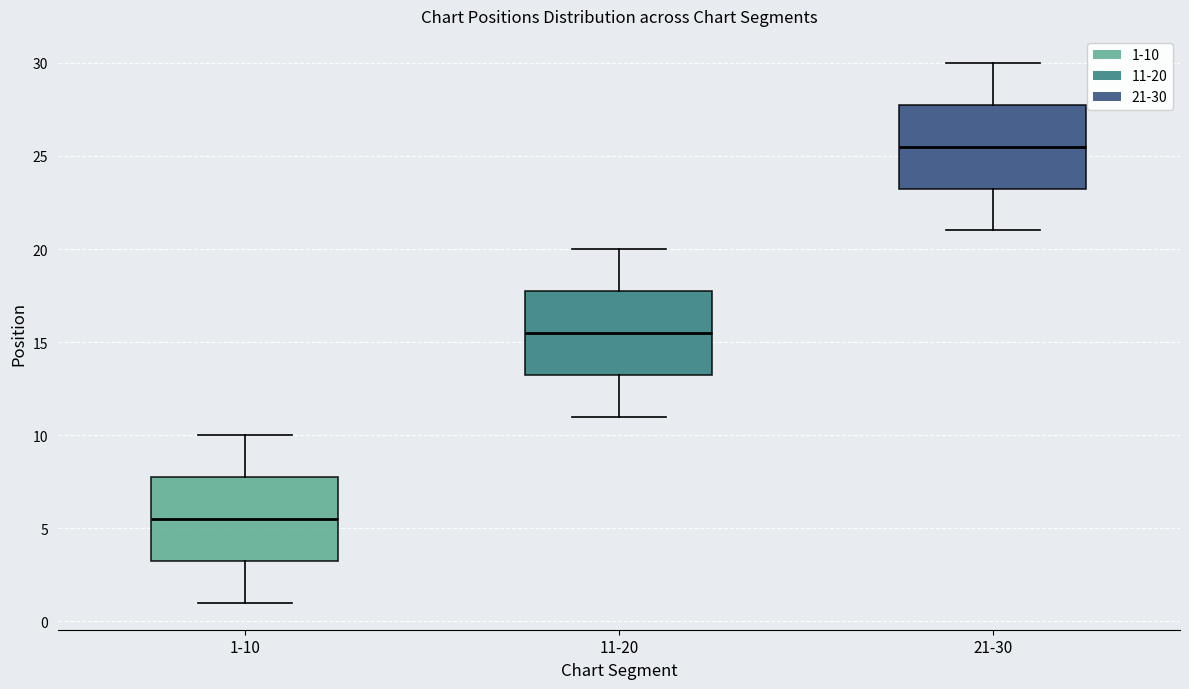

Reading left to right, read every box against the y-axis: the position of its median line, the range the box covers, and the ends of its whiskers. The values are not printed on the chart, so give them approximately, as read against the axis.

1-10: median 5.5, box 3.5 to 8.0, whiskers 1.0 to 10.0
11-20: median 15.5, box 13.5 to 18.0, whiskers 11.0 to 20.0
21-30: median 25.5, box 23.5 to 28.0, whiskers 21.0 to 30.0